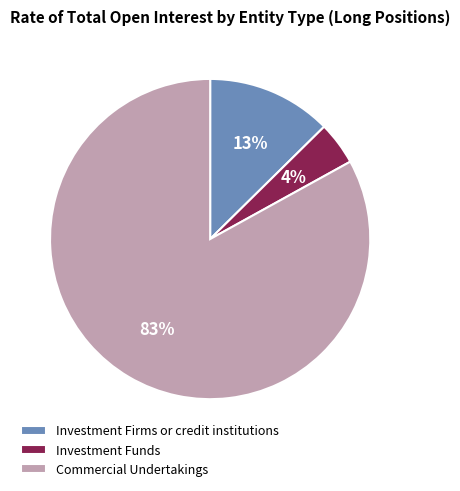

Is there a majority slice in this chart?

Yes